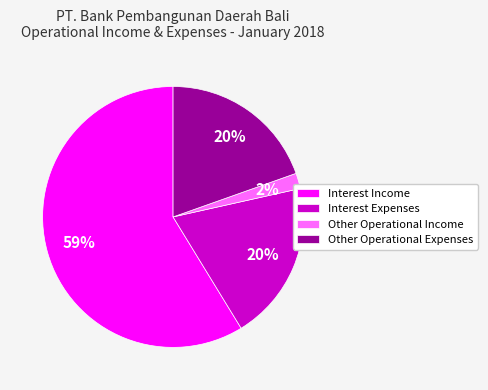

To the nearest percent, what portion does Other Operational Income represent?

2%